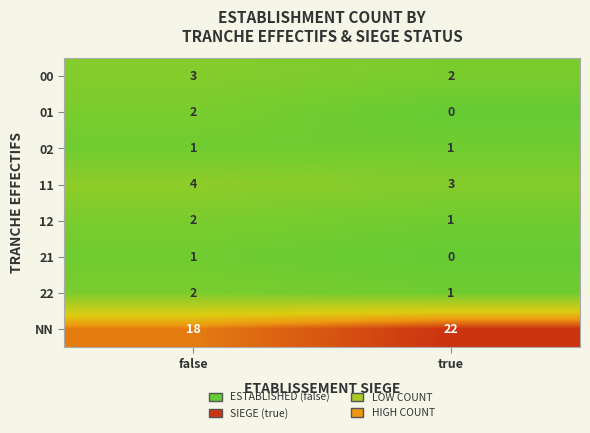

Where is 11 nearest to the value 3?

true